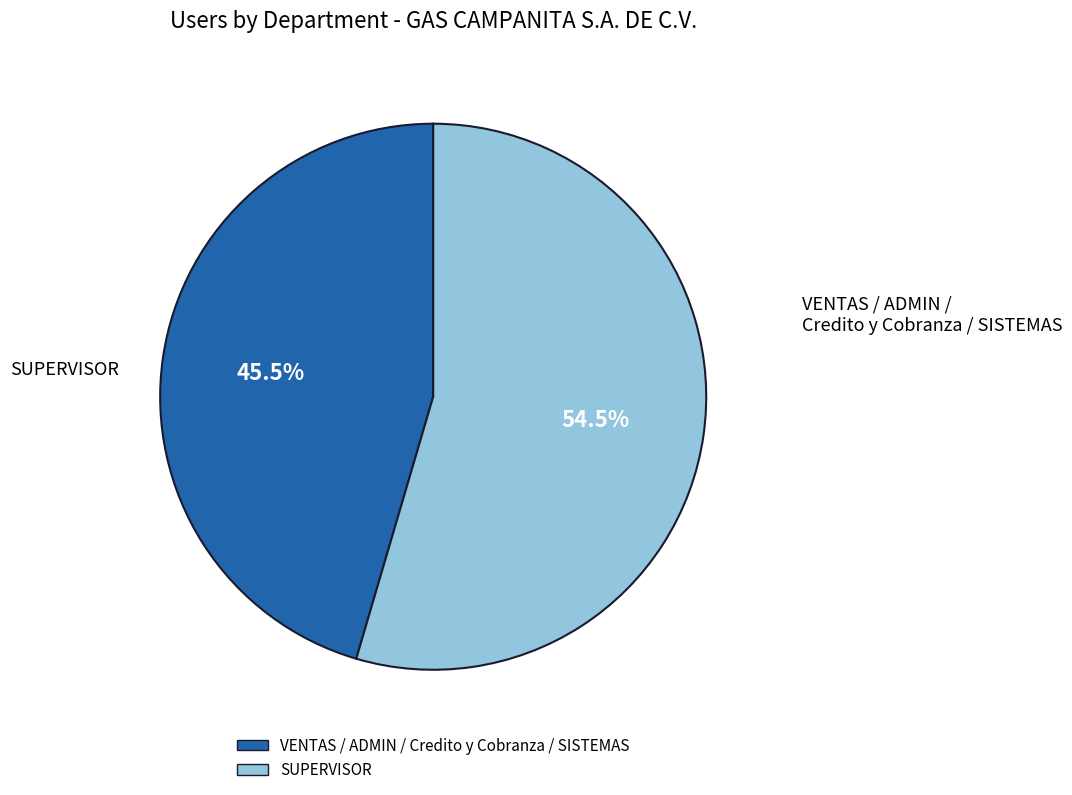

Does any single category account for the majority?

Yes